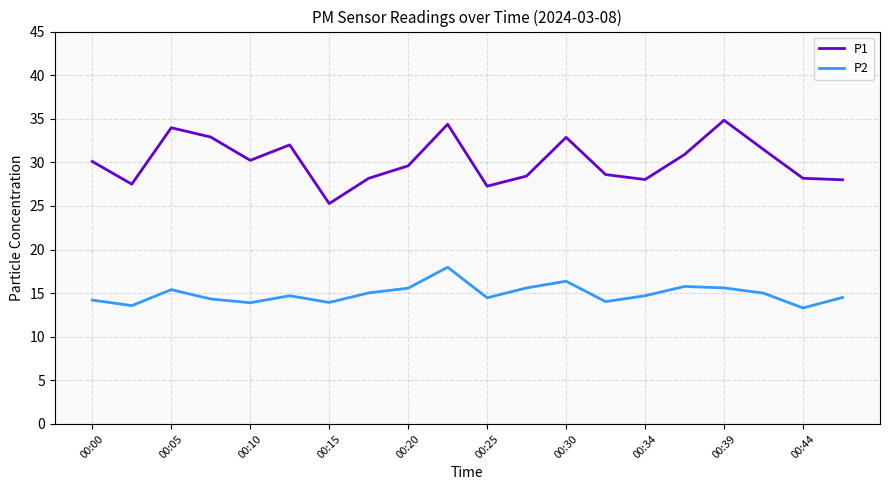

Which series has the largest range (max minus min)?

P1